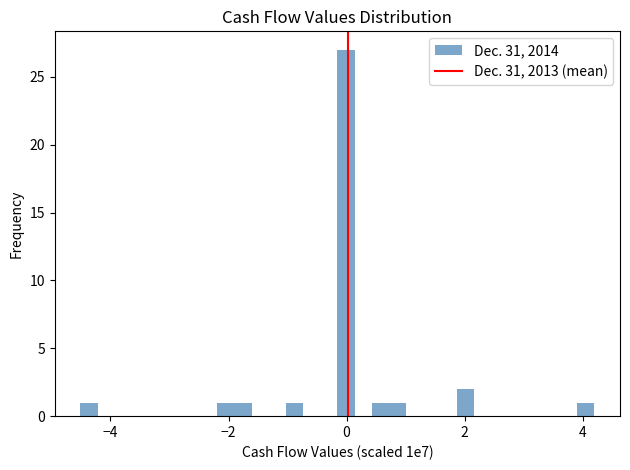

Around what value on the x-axis is the tallest bar? Give the approximate position of its centre, as read against the axis.

0.0